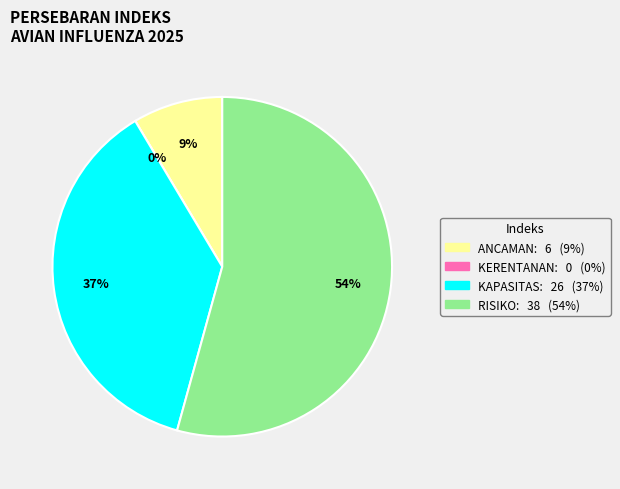

To the nearest percent, what is the difference between the Mamberamo Raya (INDEKS RISIKO) and Mamberamo Raya (INDEKS ANCAMAN) slice percentages?

46%